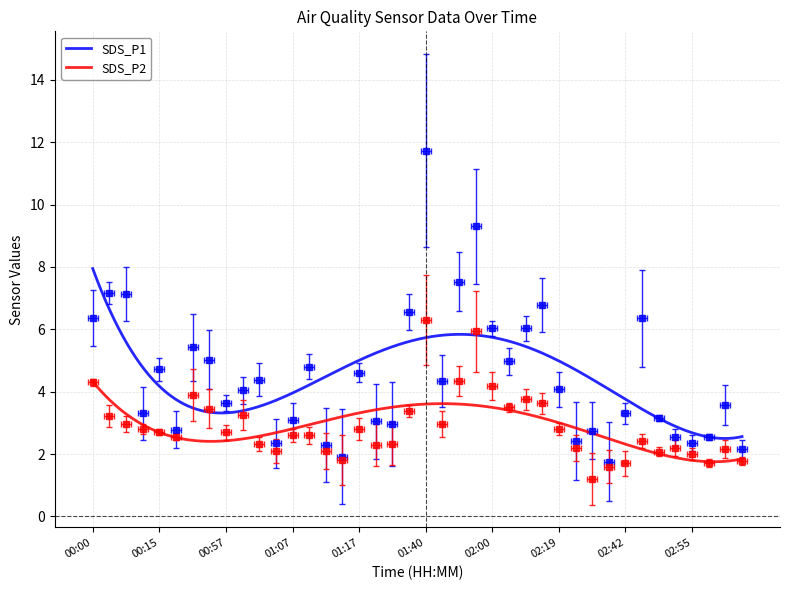

True or false: SDS_P1 and SDS_P2 intersect in this chart.

False